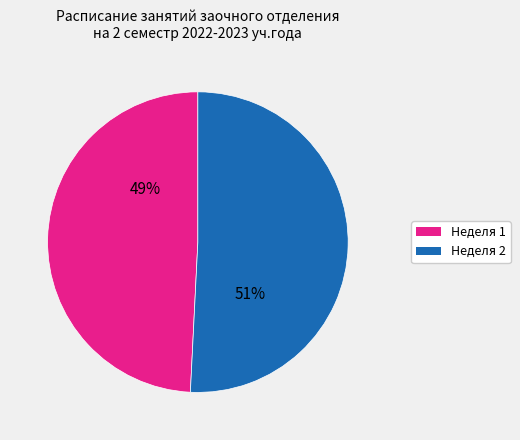

How many segments does this pie chart have?

2